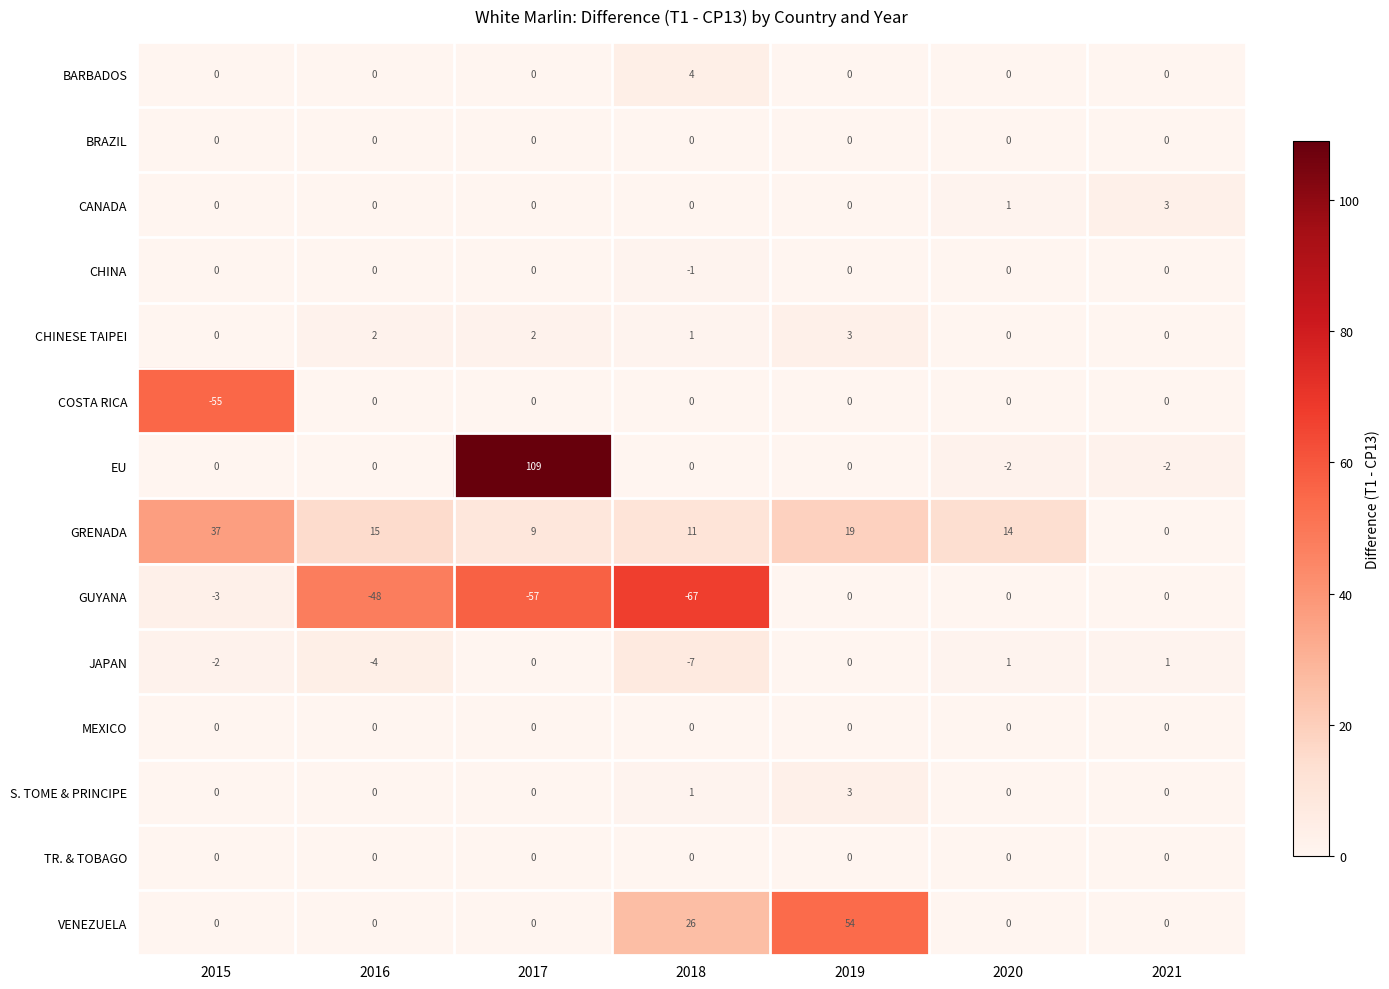

Is the value of GRENADA at 2016 greater than the value of CHINA at 2019?

Yes